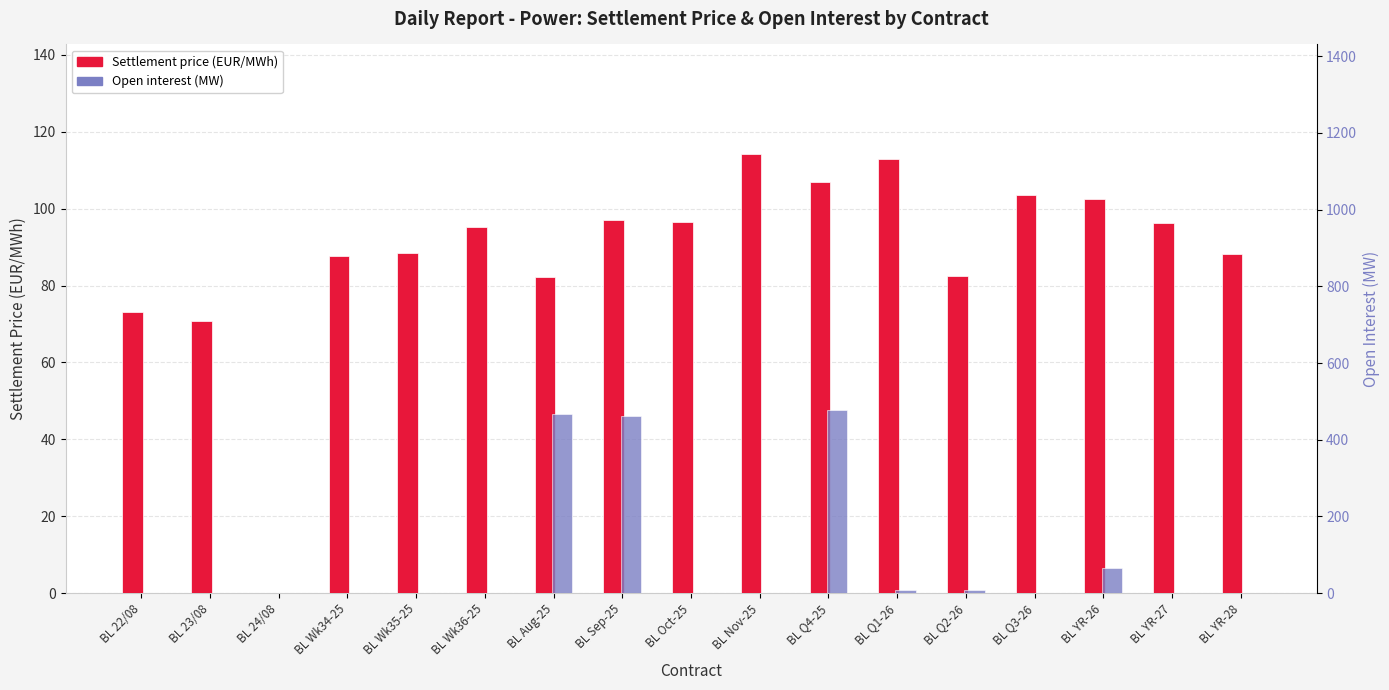

How many series are shown in this chart?

2